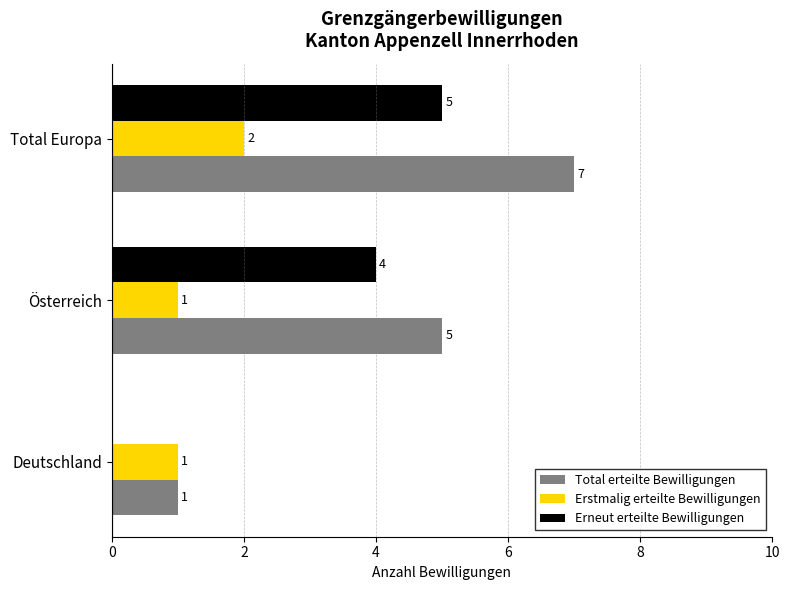

Where is Total erteilte Bewilligungen nearest to the value 4?

Österreich